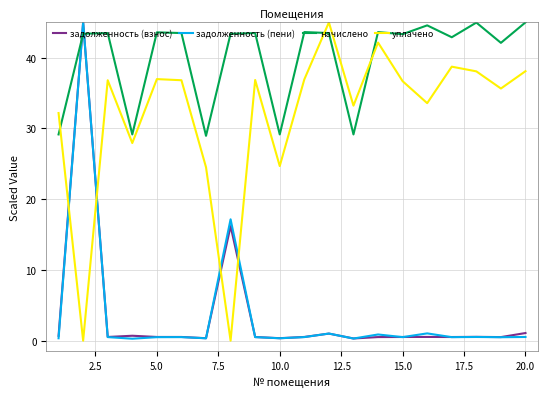

True or false: уплачено and задолженность (пени) cross at least once.

True